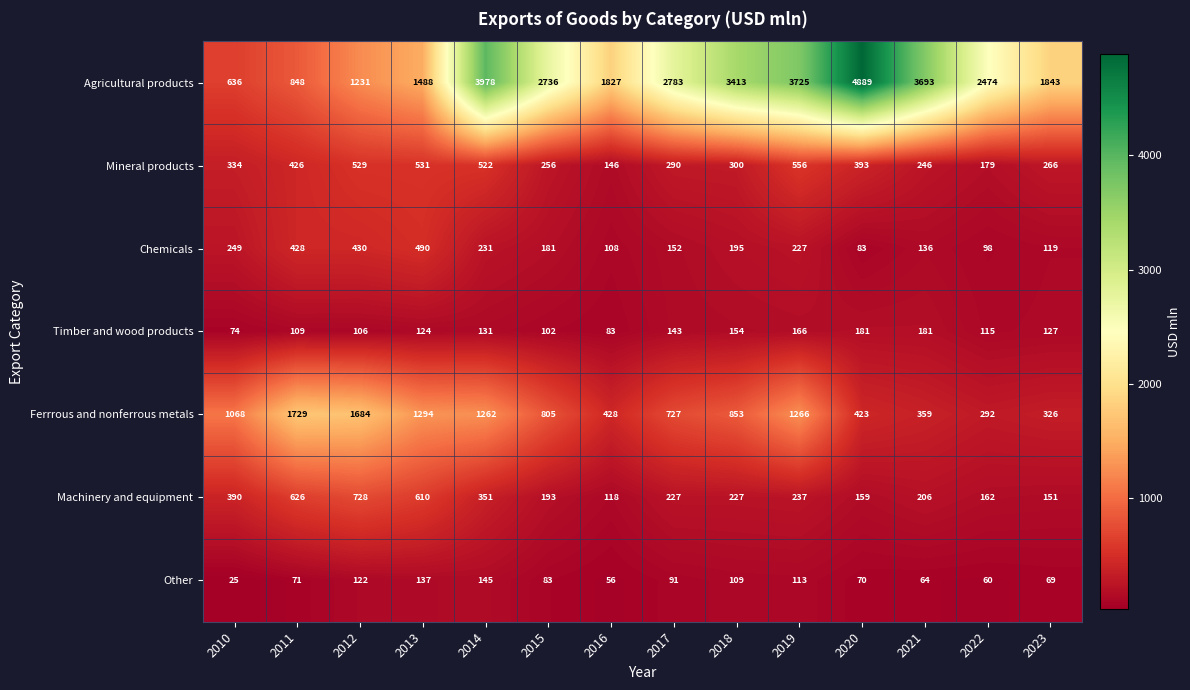

Rank the series at 2013 from lowest to highest value.

Timber and wood products, Other, Chemicals, Mineral products, Machinery and equipment, Ferrrous and nonferrous metals, Agricultural products